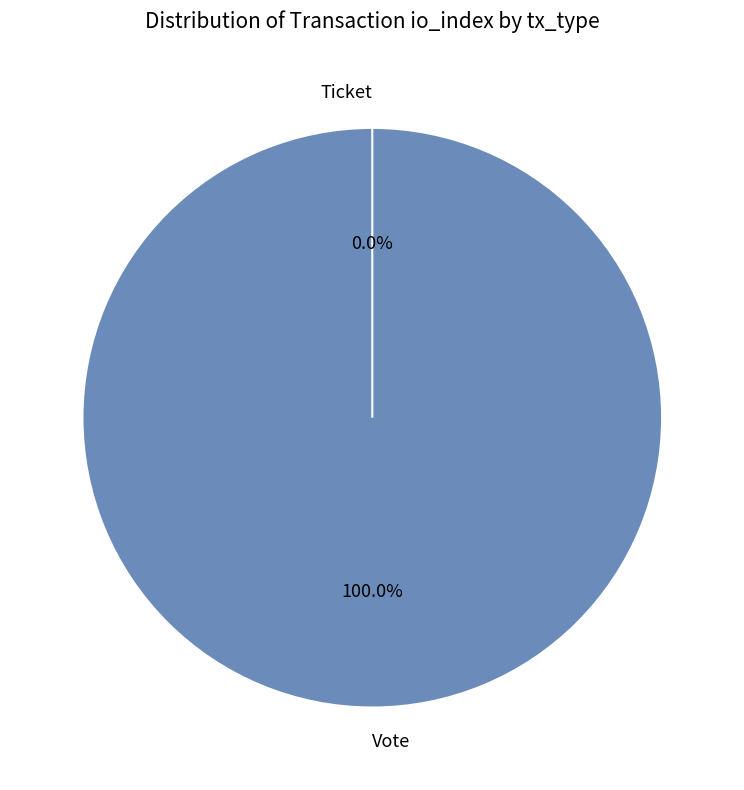

Which category has the smallest portion of the pie?

Ticket